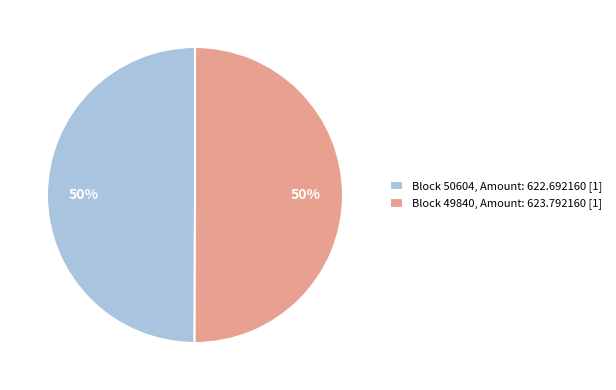

How many slices are in this pie chart?

2